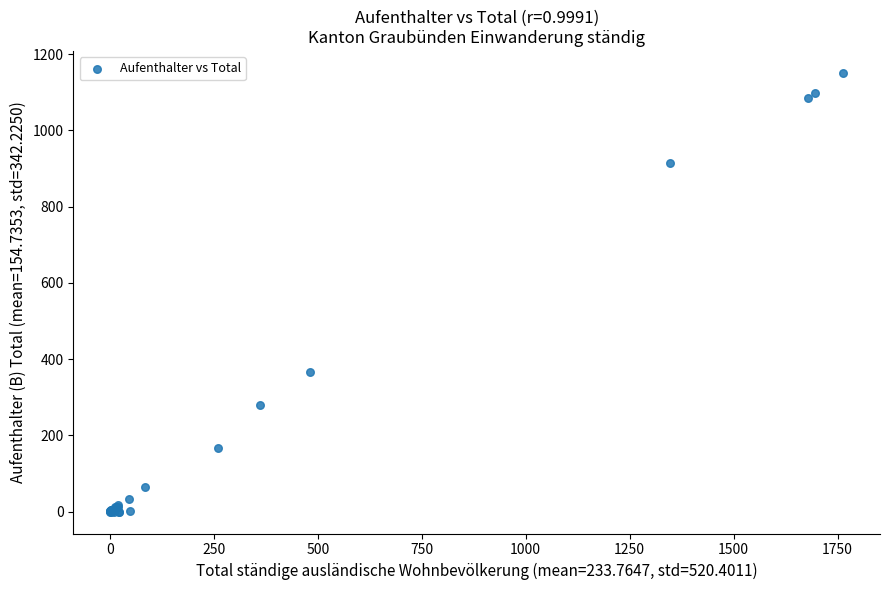

What Y value in the scatter plot is closest to 575?

367